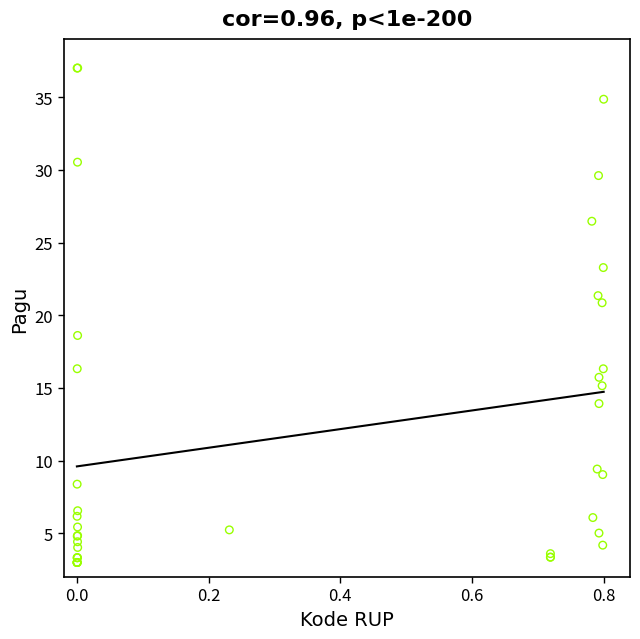

What Y value in the scatter plot is closest to 20?

20.9